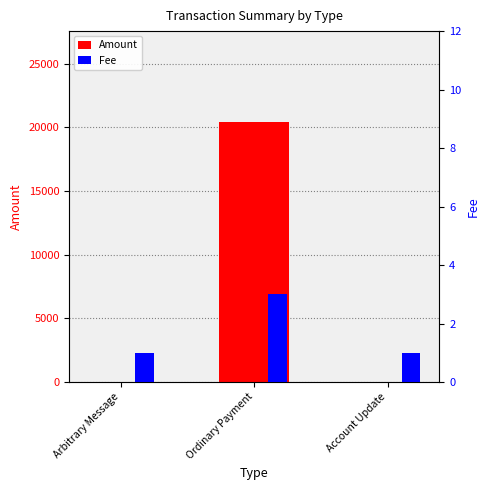

What is the spread (max minus min) of values at Arbitrary Message?

1